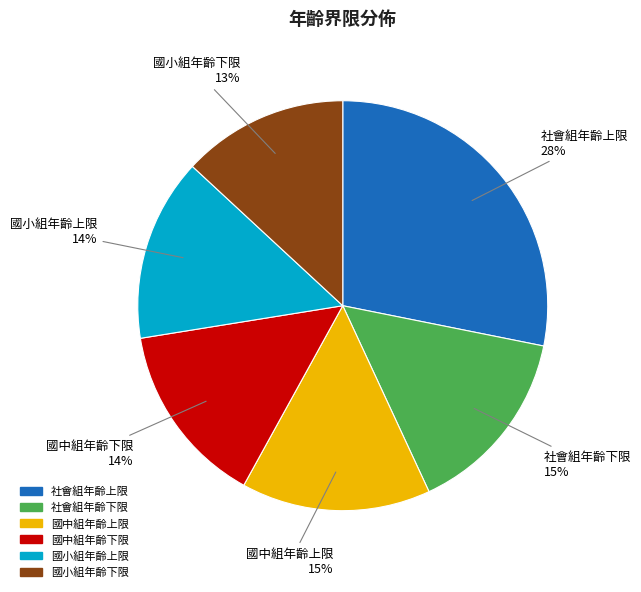

Which slice is the largest?

社會組年齡上限